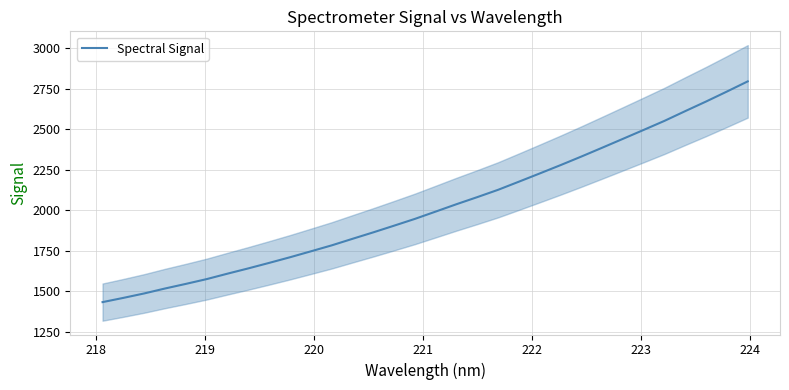

What is the lowest value of the Spectral Signal series?

1433.5